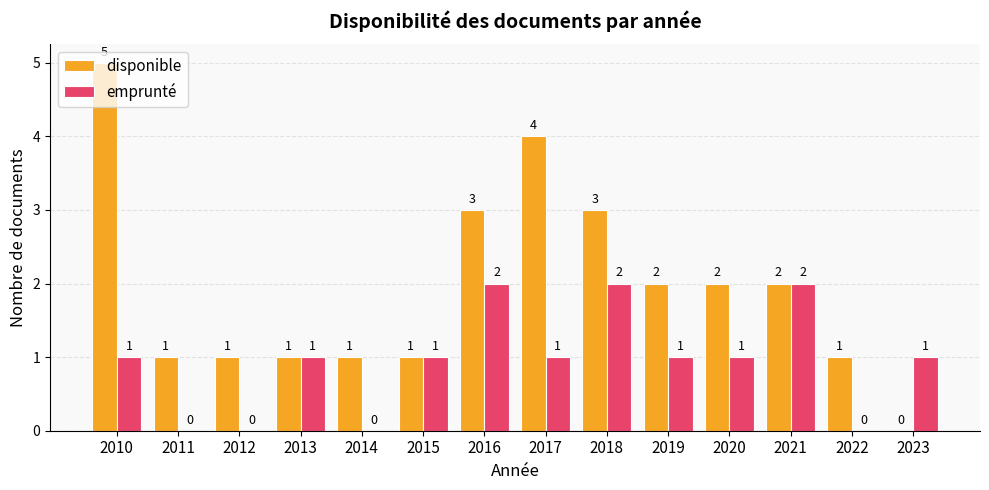

Which series changed the most between 2010 and 2018?

disponible